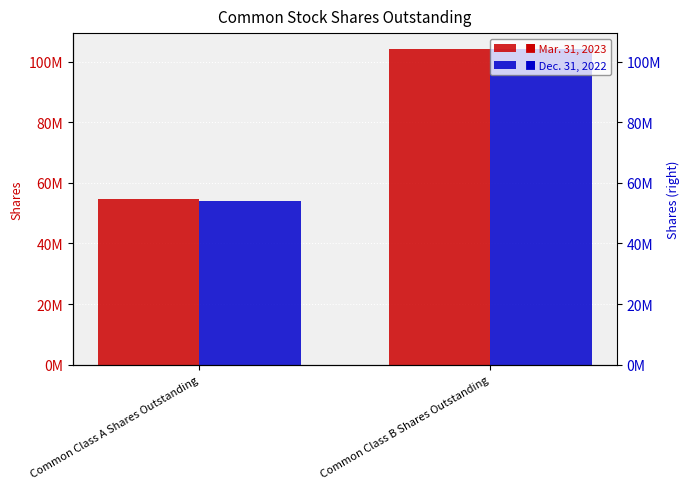

Which series has the widest spread of values?

Dec. 31, 2022